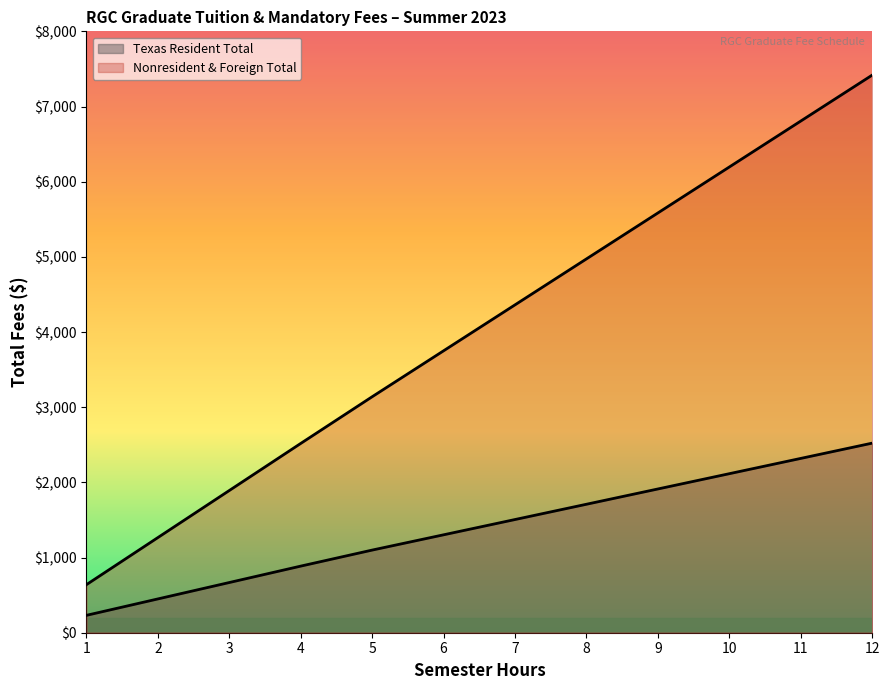

Reading left to right, transcribe all the data shown in this chart.

Texas Resident Total: 1=231.3	2=449.5	3=667.8	4=886.1	5=1099.3	6=1302.6	7=1505.9	8=1709.2	9=1912.4	10=2115.7	11=2319.0	12=2522.2
Nonresident & Foreign Total: 1=639.3	2=1265.5	3=1891.8	4=2518.1	5=3139.3	6=3750.6	7=4361.9	8=4973.2	9=5584.4	10=6195.7	11=6807.0	12=7418.2